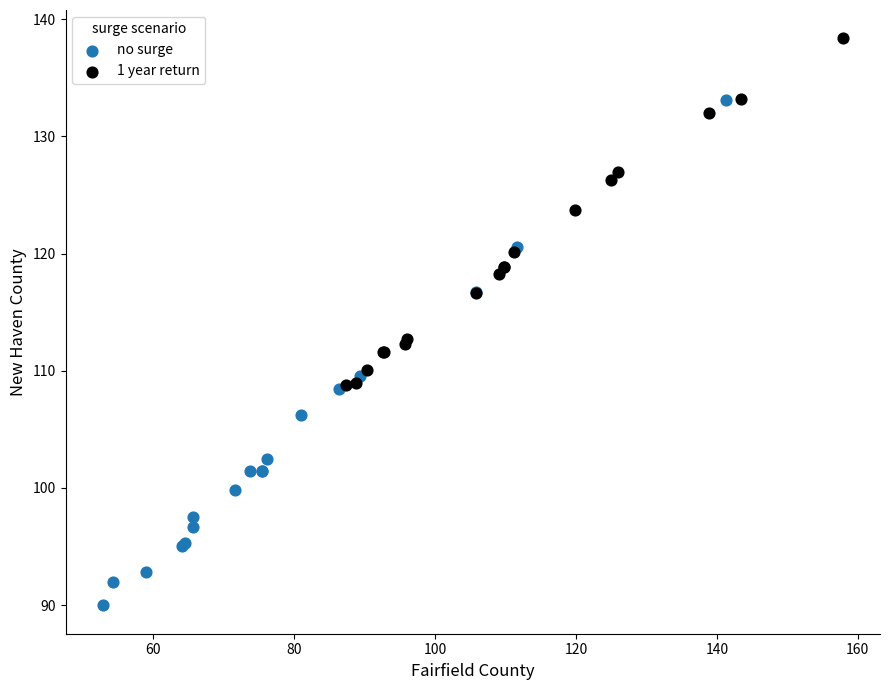

Which series reaches the minimum Y coordinate?

no surge